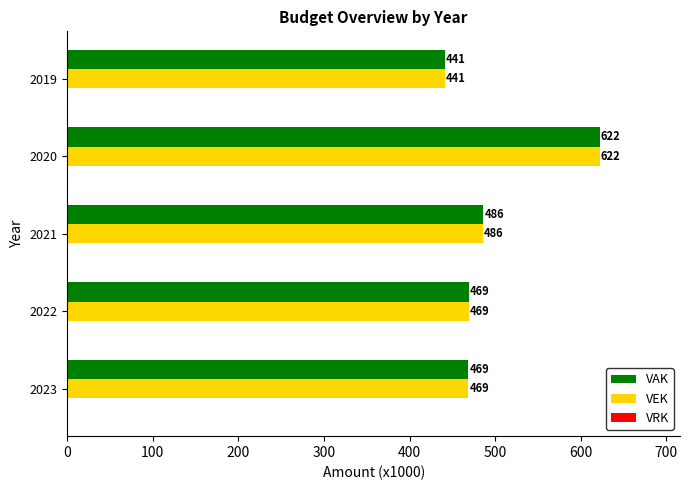

At which category is the sum across all series the highest?

2020